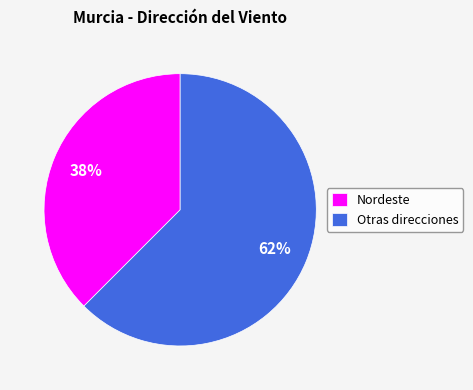

Rank the categories by value from highest to lowest.

Otras direcciones, Nordeste